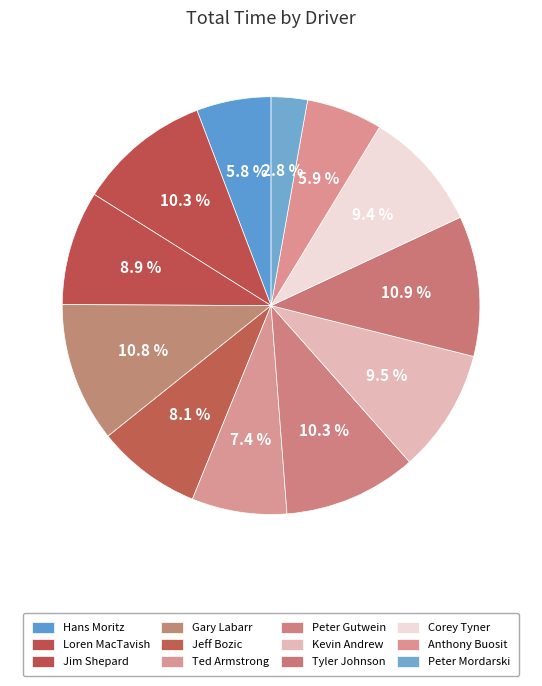

To the nearest percent, what portion does Peter Gutwein represent?

10%